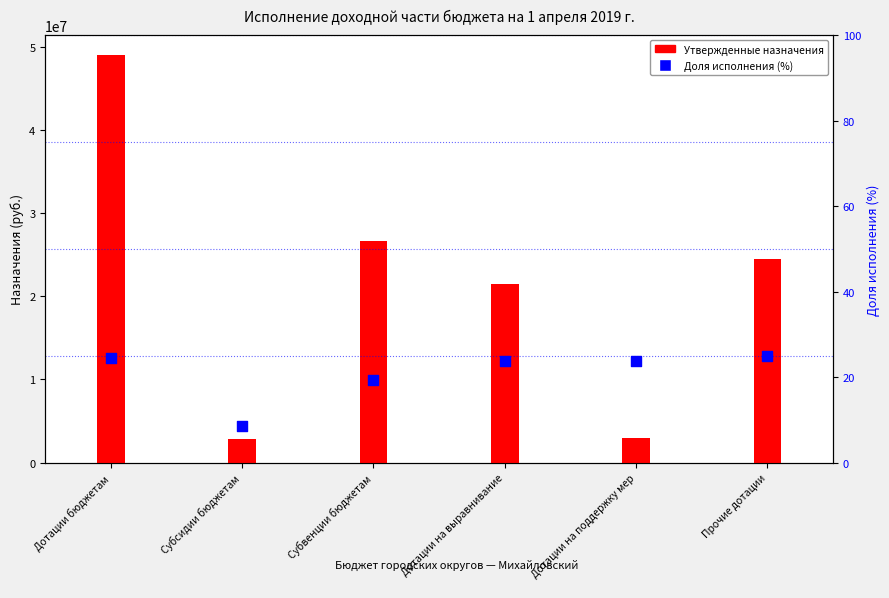

What are all the series names shown in the legend?

Утвержденные назначения, Доля исполнения (%)